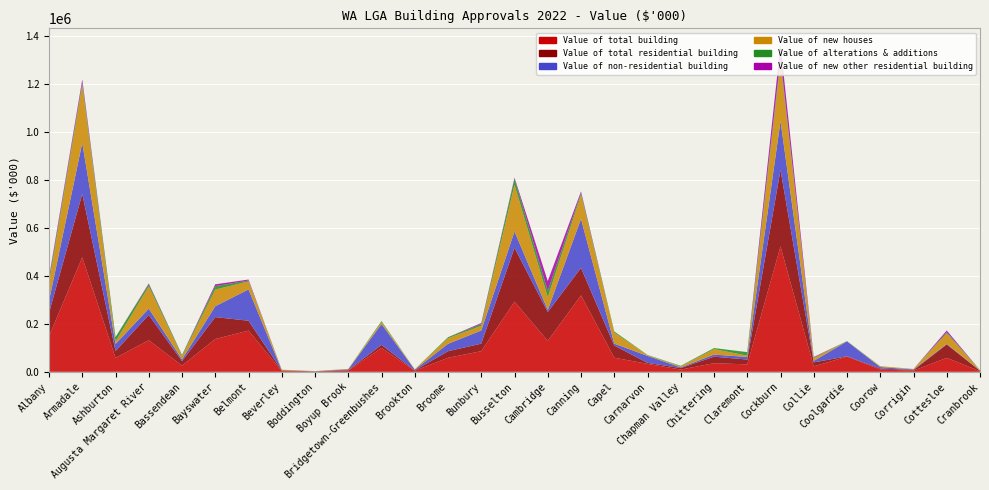

Reading left to right, extract all data points from this chart.

Value of total building: 148223.1	476788.7	57928.0	131587.7	25862.8	136594.2	171547.2	3105.3	1132.6	4991.4	99503.1	4440.5	58286.4	86003.8	292210.4	128874.7	318436.2	58738.2	33136.5	9278.0	35837.2	30964.6	522076.1	22698.7	63280.6	9876.2	4889.3	58196.3	2438.9
Value of total residential building: 97712.2	264263.6	28663.6	105184.7	18525.2	91334.5	41290.8	2472.8	783.6	2085.3	12644.4	1450.0	27593.4	31336.3	224511.1	120276.5	114543.0	50813.0	4085.8	6331.0	27219.9	20064.8	318468.8	16450.4	1379.4	3816.5	2056.4	55757.1	2040.7
Value of non-residential building: 50510.9	212525.2	29264.4	26403.0	7337.6	45259.7	130256.4	632.5	349.0	2906.1	86858.7	2990.5	30693.0	54667.5	67699.3	8598.2	203893.2	7925.2	29050.7	2947.0	8617.3	10899.8	203607.3	6248.3	61901.2	6059.7	2832.9	2439.2	398.2
Value of new houses: 73069.8	240218.7	10353.4	92487.0	13432.4	69436.1	33318.5	2078.8	280.0	1442.8	8916.2	1170.1	23036.8	19446.3	194770.3	53287.4	100066.4	46176.5	2797.3	3842.8	22909.4	5360.2	246649.1	11806.5	0.0	3504.5	1850.4	43793.1	1053.5
Value of alterations & additions: 14547.0	11655.2	18310.2	9695.5	4492.8	14395.3	3851.7	394.0	503.6	642.5	3728.1	279.9	4556.6	7527.0	26140.7	25784.3	8513.7	4636.5	1288.5	2488.2	4310.4	14704.6	13992.2	2609.1	1379.4	312.0	206.0	4714.0	987.1
Value of new other residential building: 10095.4	12389.6	0.0	3002.2	600.0	7503.1	4120.7	0.0	0.0	0.0	0.0	0.0	0.0	4362.9	3600.1	41204.9	5962.9	0.0	0.0	0.0	0.0	0.0	57827.5	2034.8	0.0	0.0	0.0	7250.0	0.0